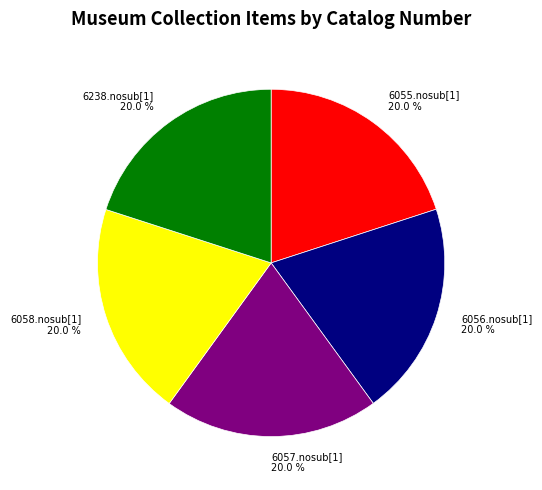

To the nearest percent, what is the average slice percentage?

20%